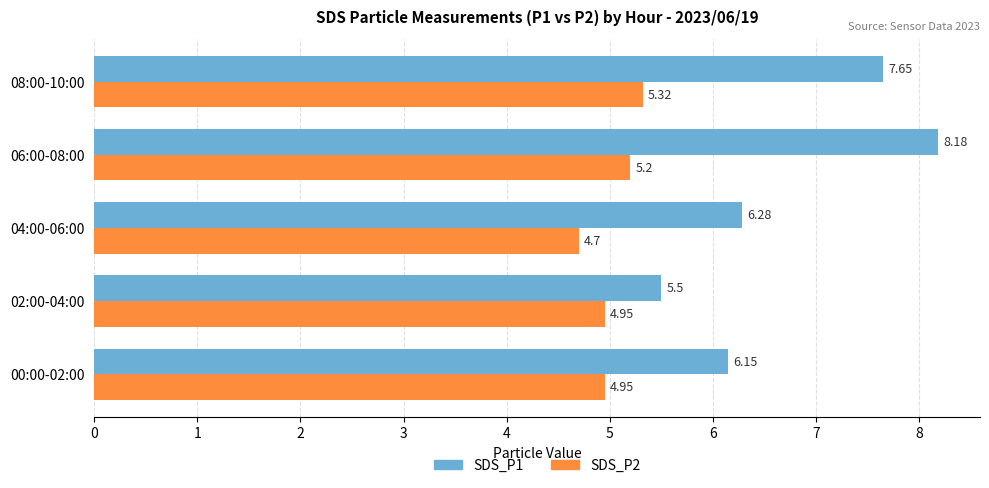

Which series has the largest range (max minus min)?

SDS_P1